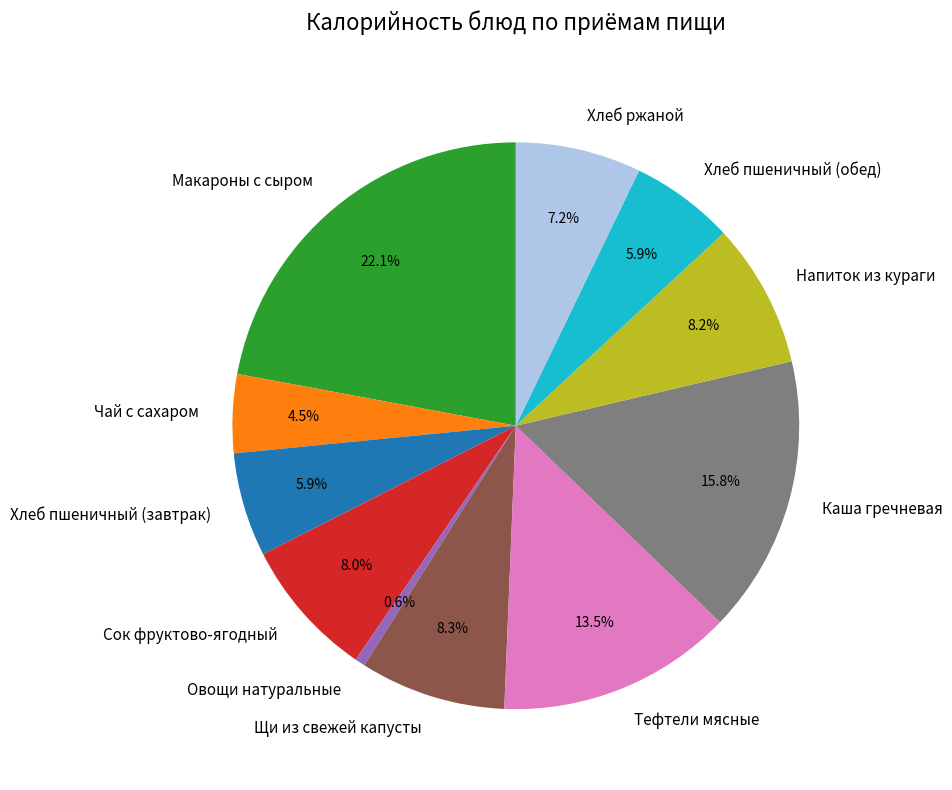

What portion of the pie excludes Сок фруктово-ягодный?

92.0%